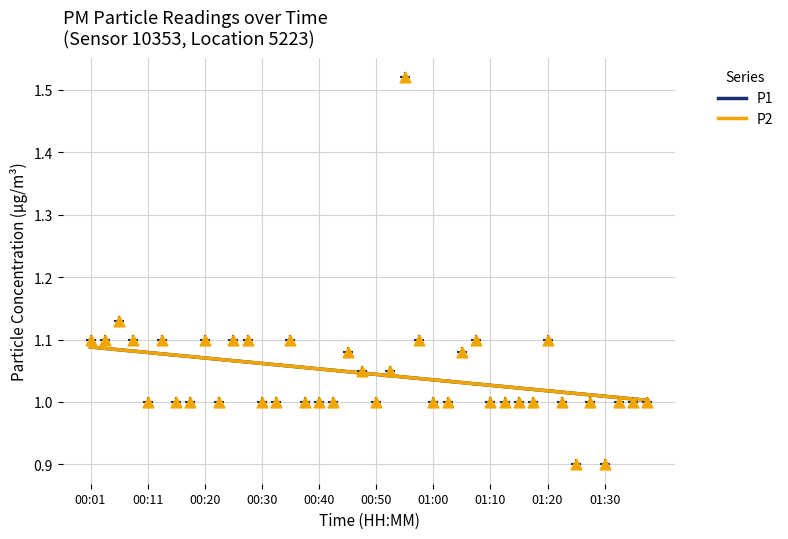

Which series has the widest spread of Y values?

P1